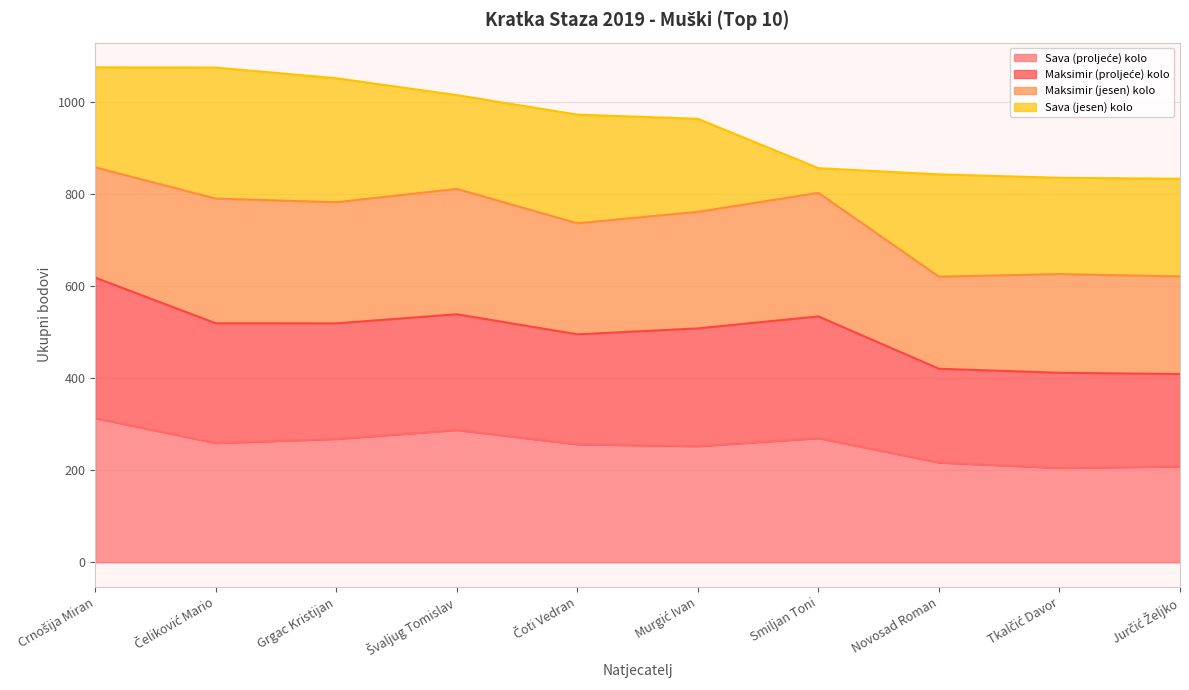

Is it true that Sava (proljeće) kolo equals 440.1 at Grgac Kristijan?

False